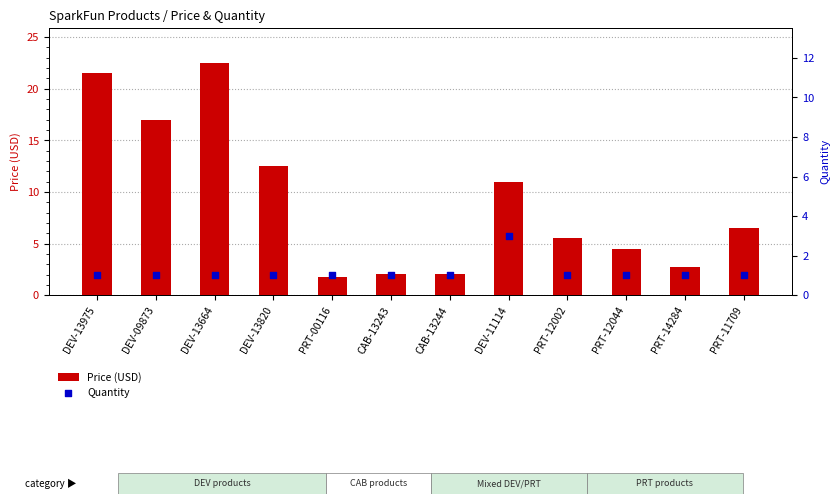

Which series contains the lowest Y value?

Quantity